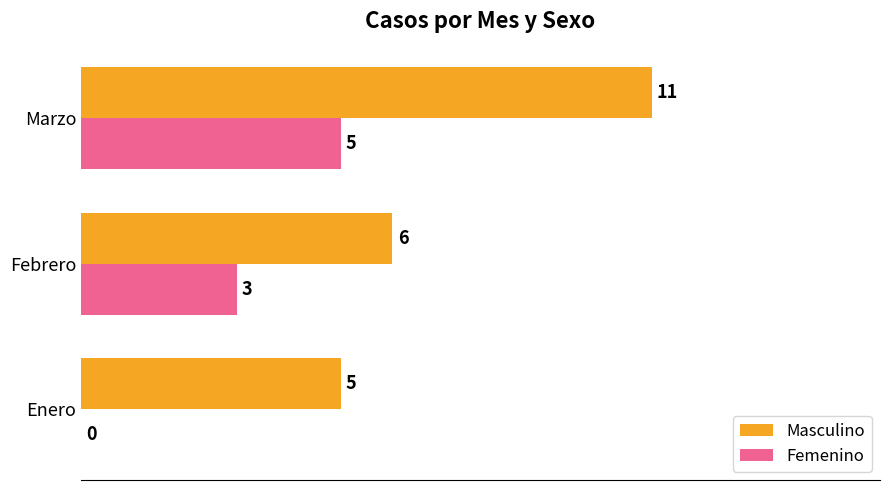

Which series has the largest total across all categories?

Masculino